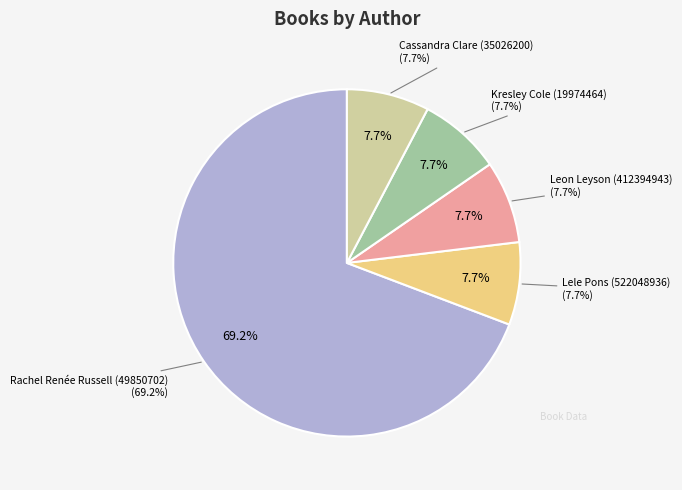

Do Kresley Cole (19974464) and Rachel Renée Russell (49850702) together represent more than half of the pie?

Yes